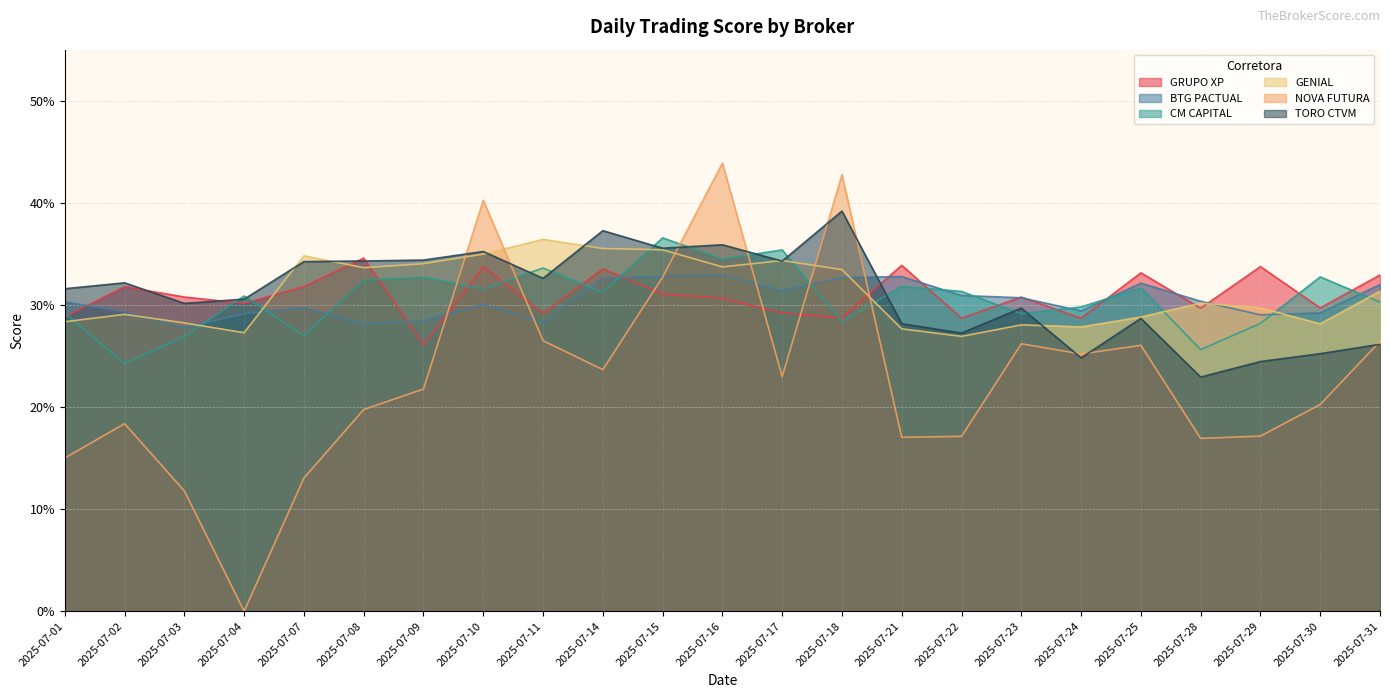

Is it true that TORO CTVM equals 0.3 at 2025-07-08?

True